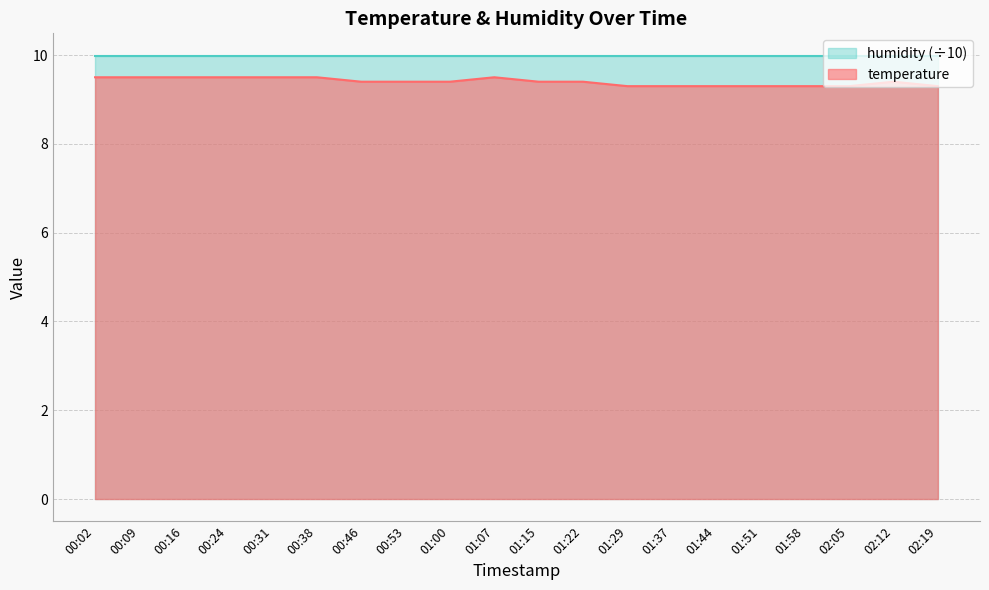

What is the maximum value shown in the chart?

10.0